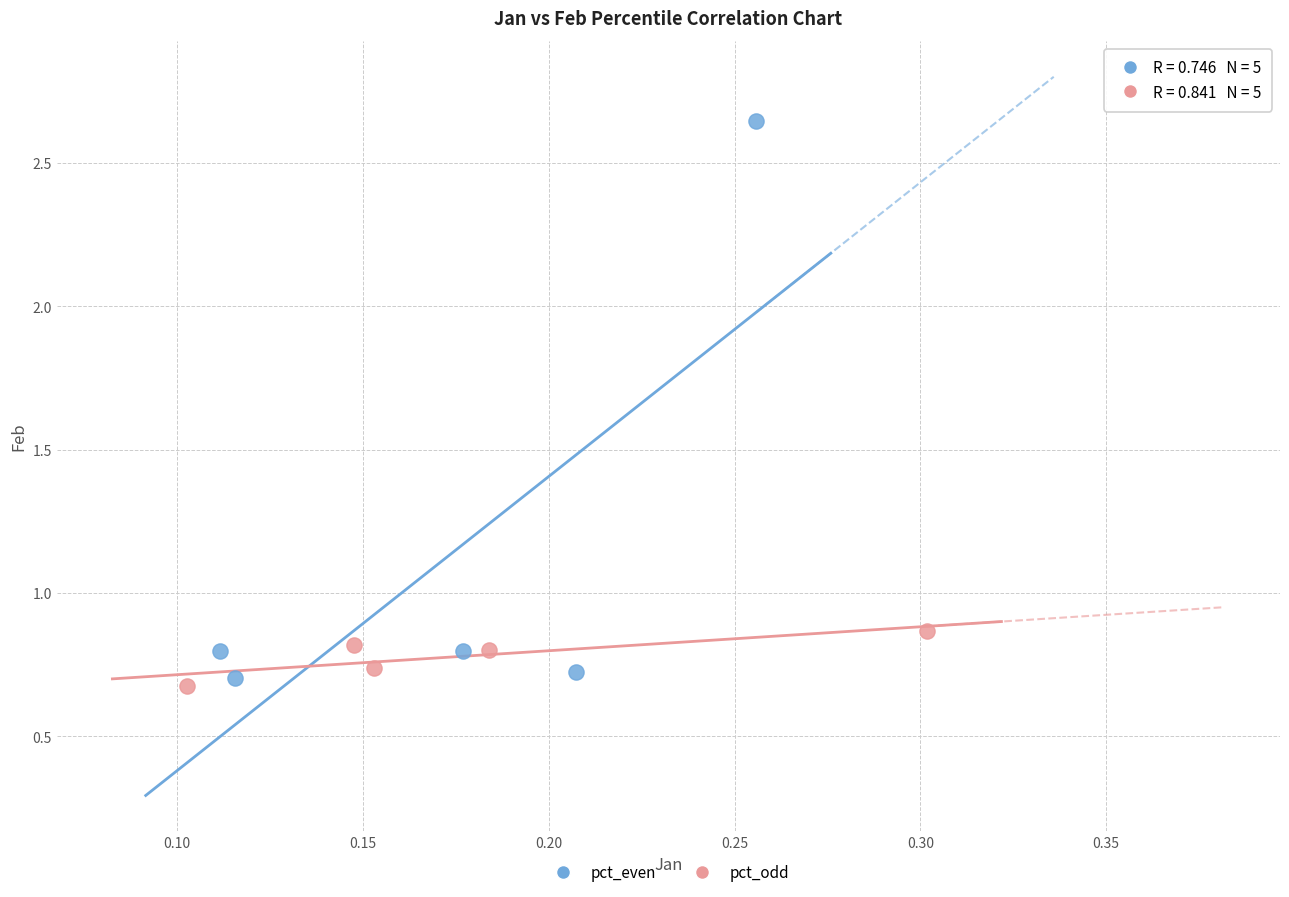

What are all the series names shown in the legend?

pct_even, pct_odd